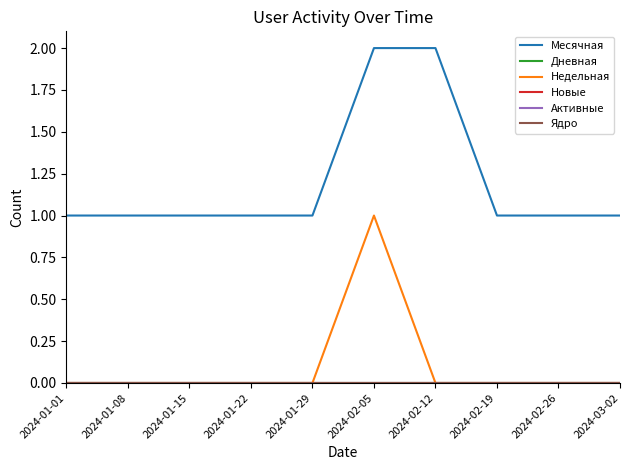

Which series has the largest range (max minus min)?

Месячная